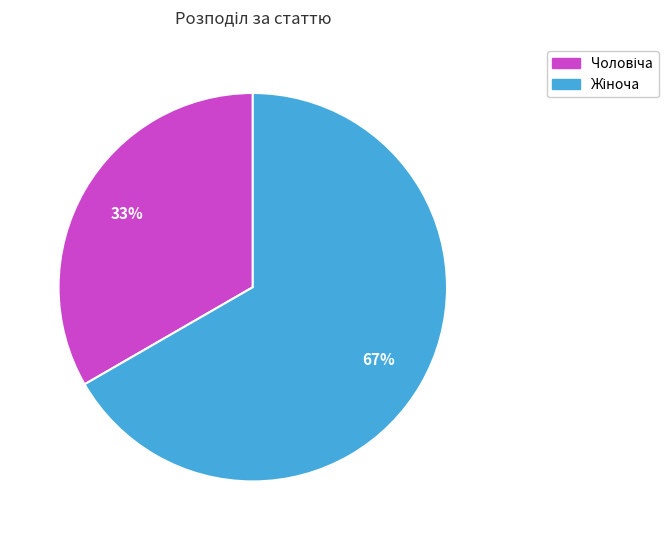

Is there a majority slice in this chart?

Yes